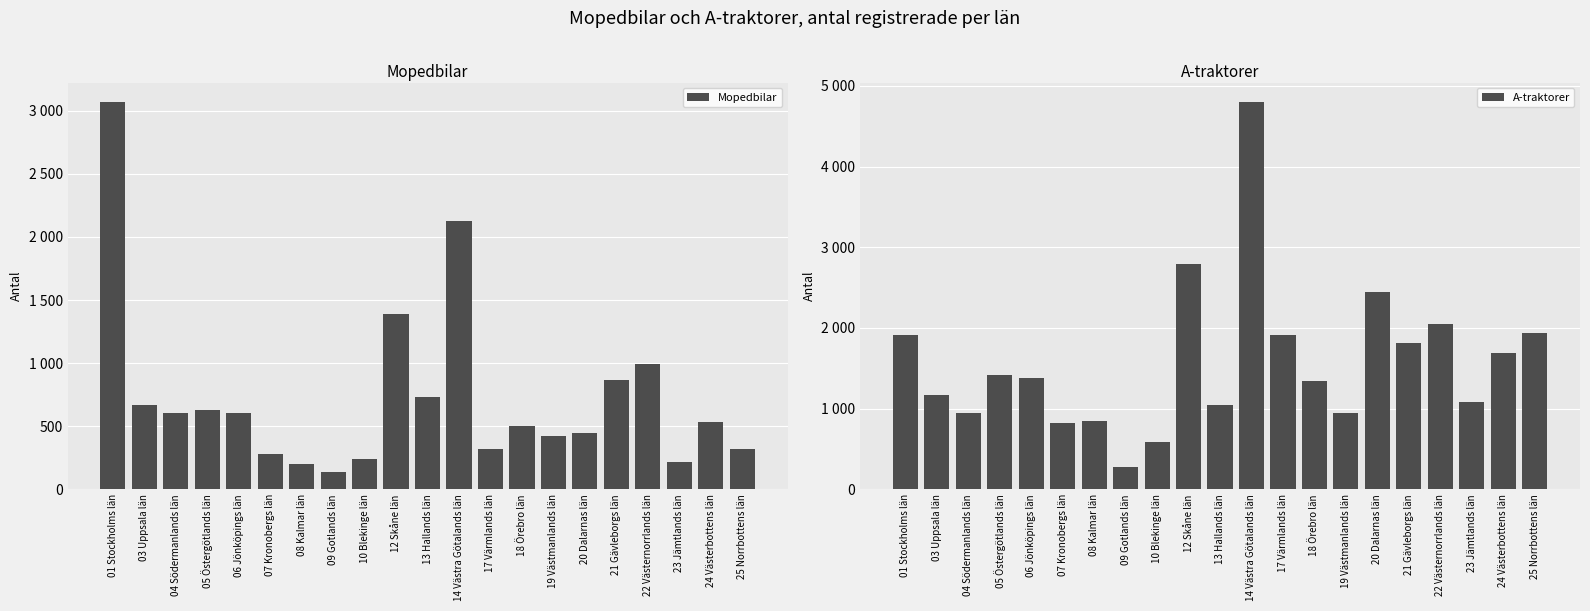

What is the label of the 11th bar from the right?

13 Hallands län